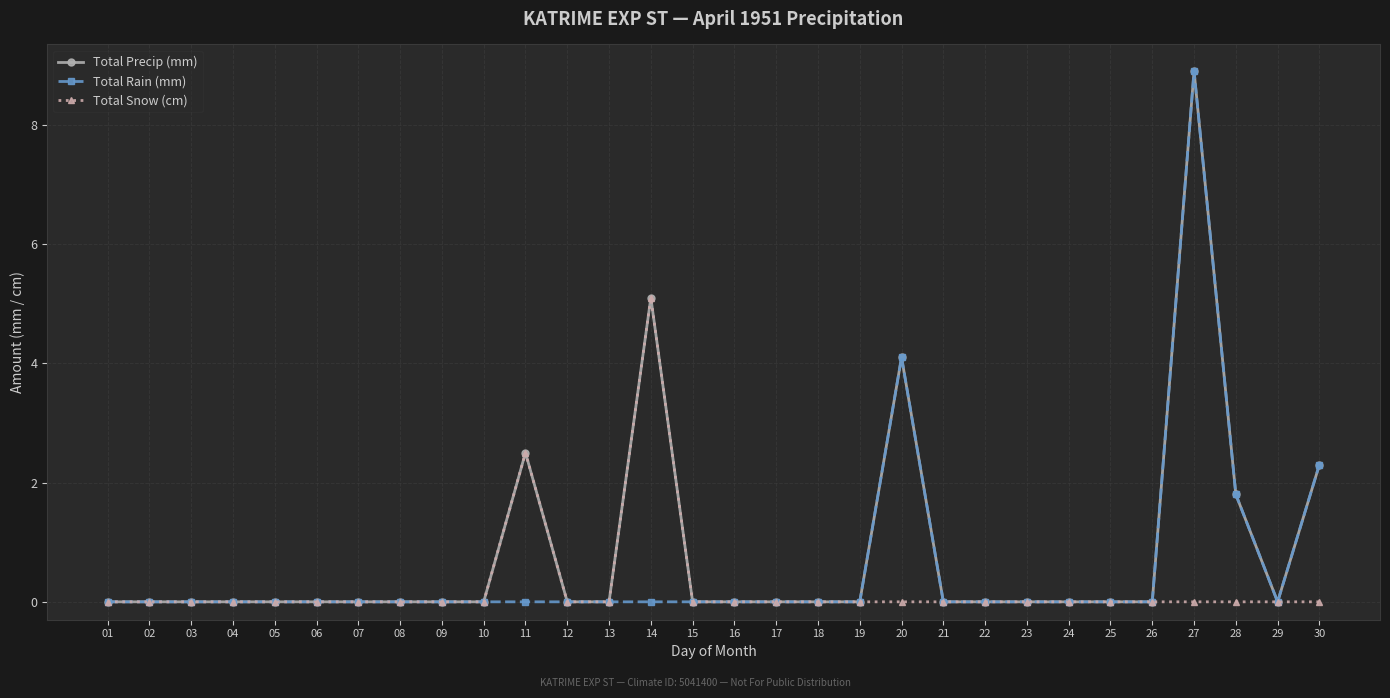

What is the total value across all series at 20?

8.2